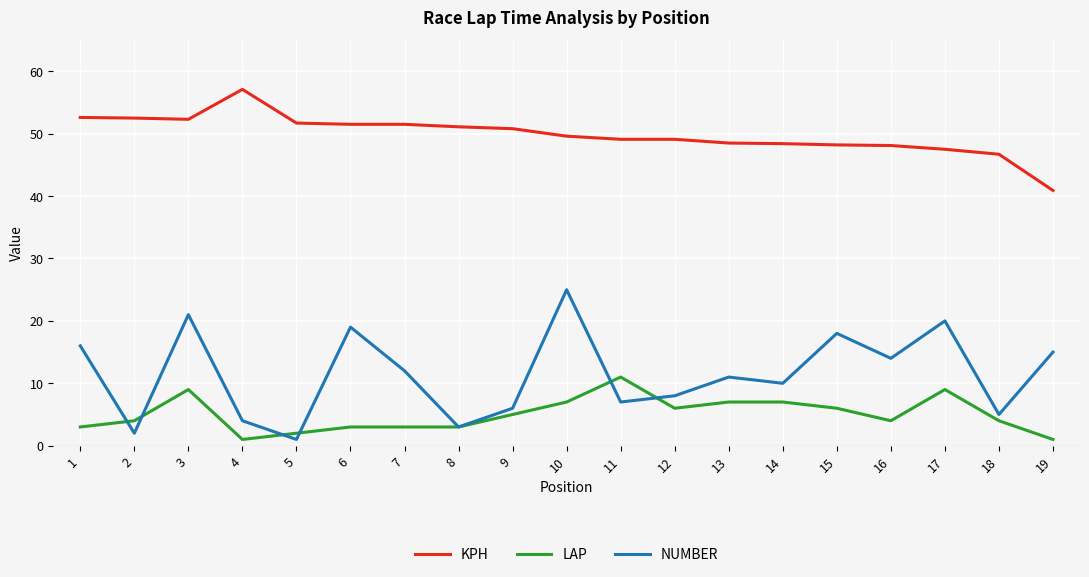

What is the difference between the maximum and second lowest values in the NUMBER series?

23.0